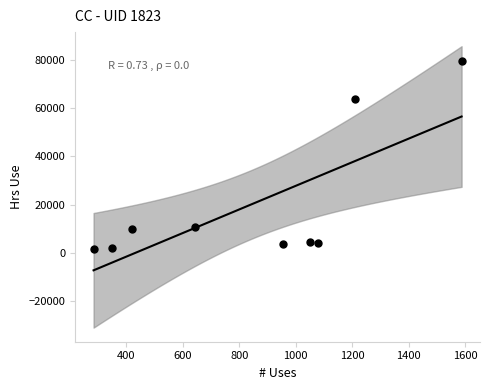

What Y value in the scatter plot is closest to 40597?

63982.1